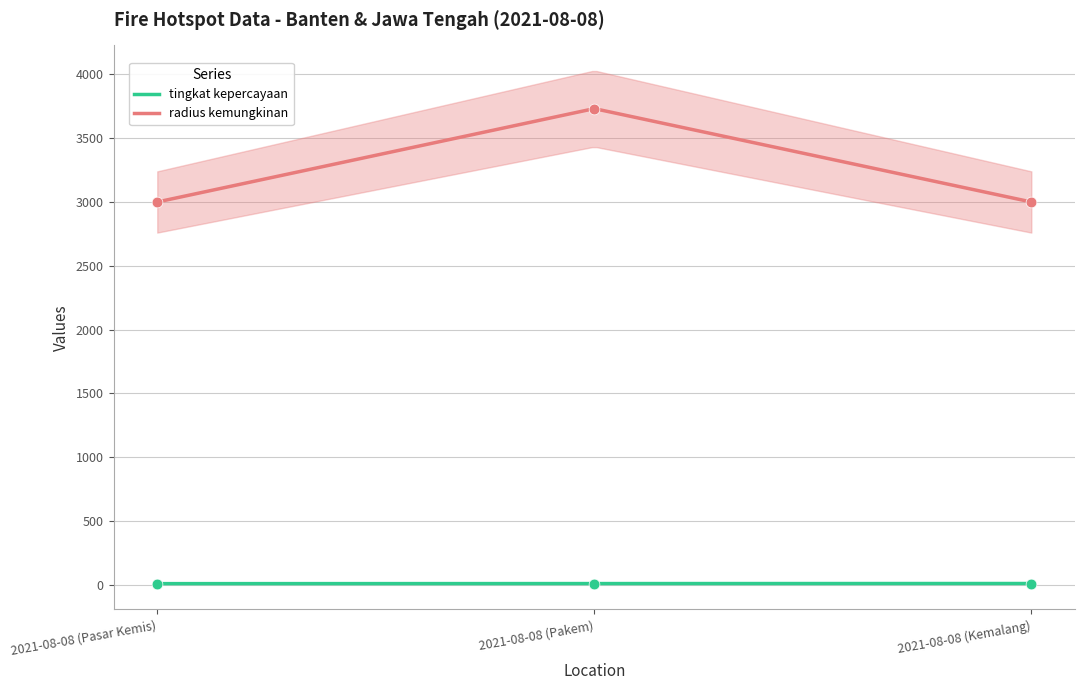

What is the total value across all series at 2021-08-08 (Kemalang)?

3009